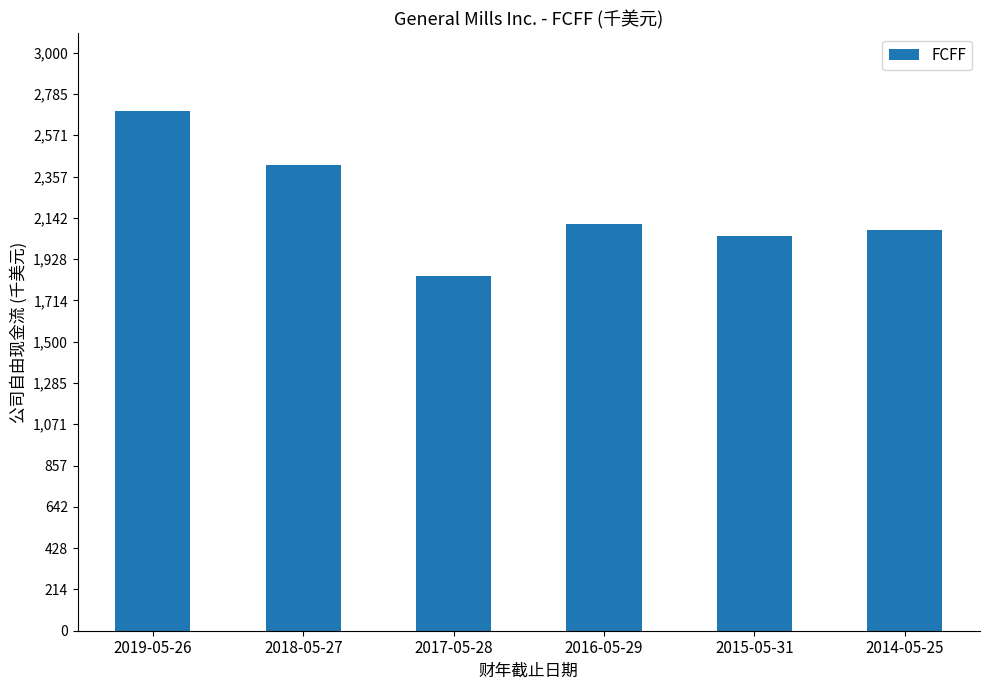

What is the label of the 6th bar from the right?

2019-05-26